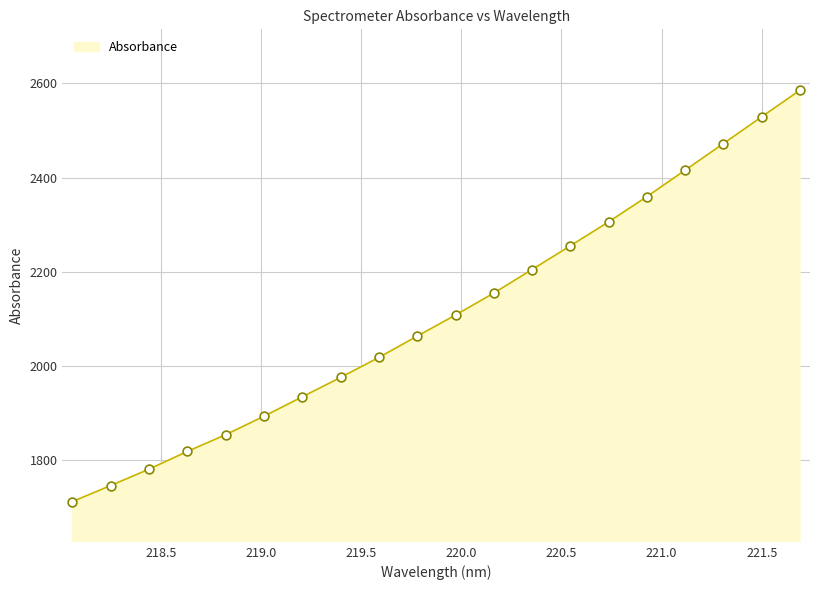

What is the minimum value shown in the chart?

1711.6